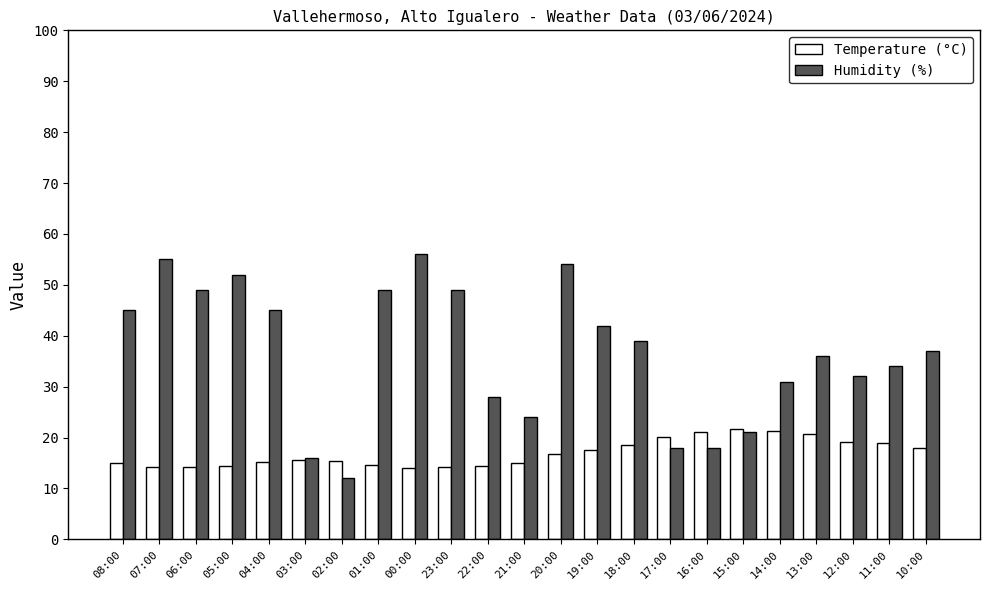

What value does the Humidity (%) series have at 11:00?

34.0